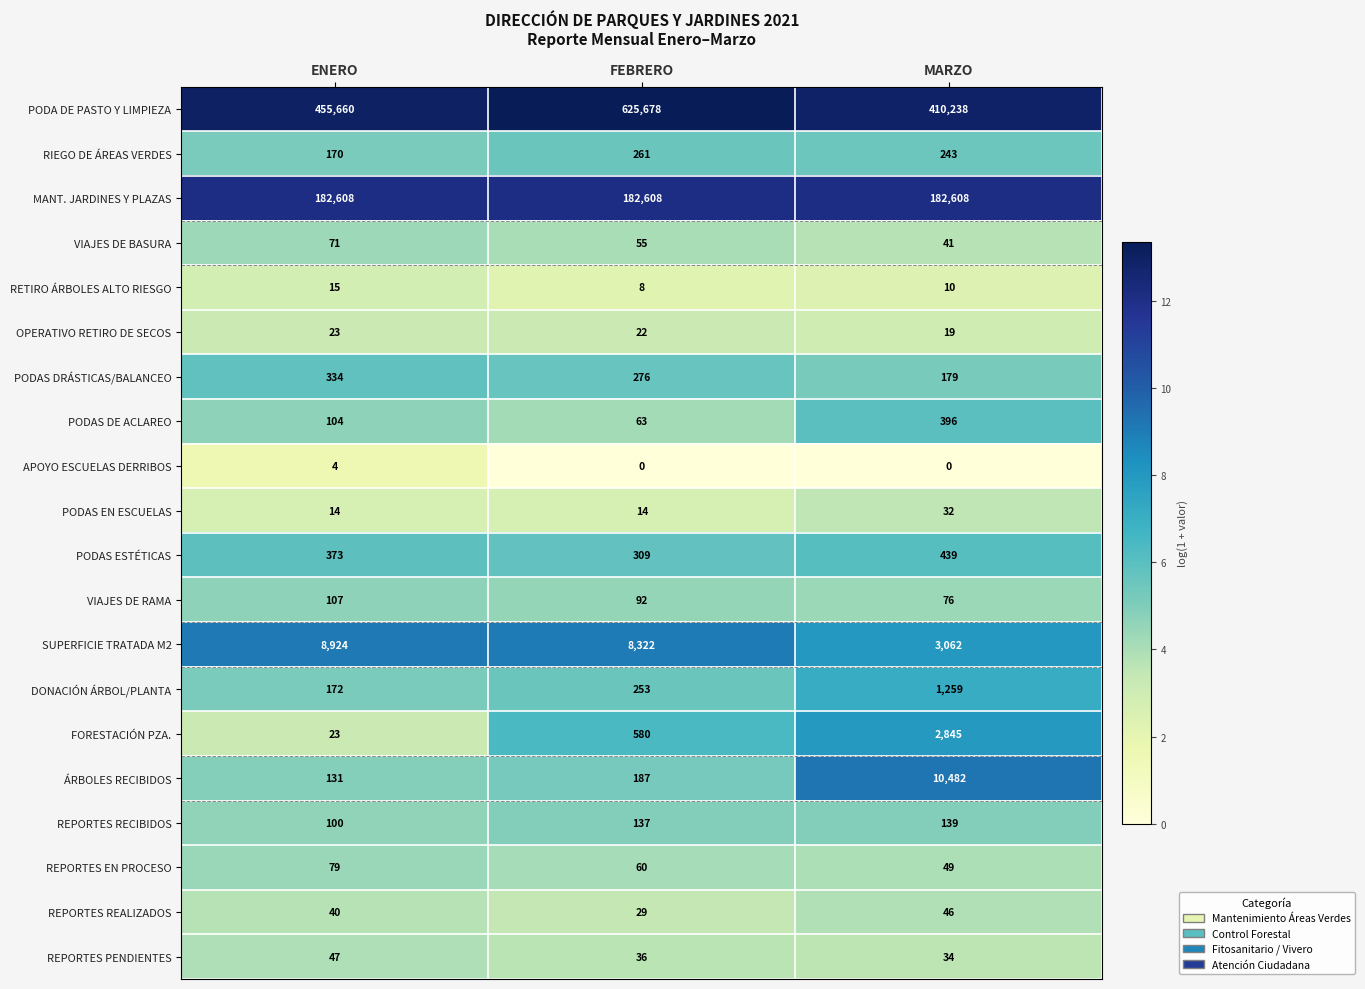

At which category does the chart reach its peak across all series?

FEBRERO